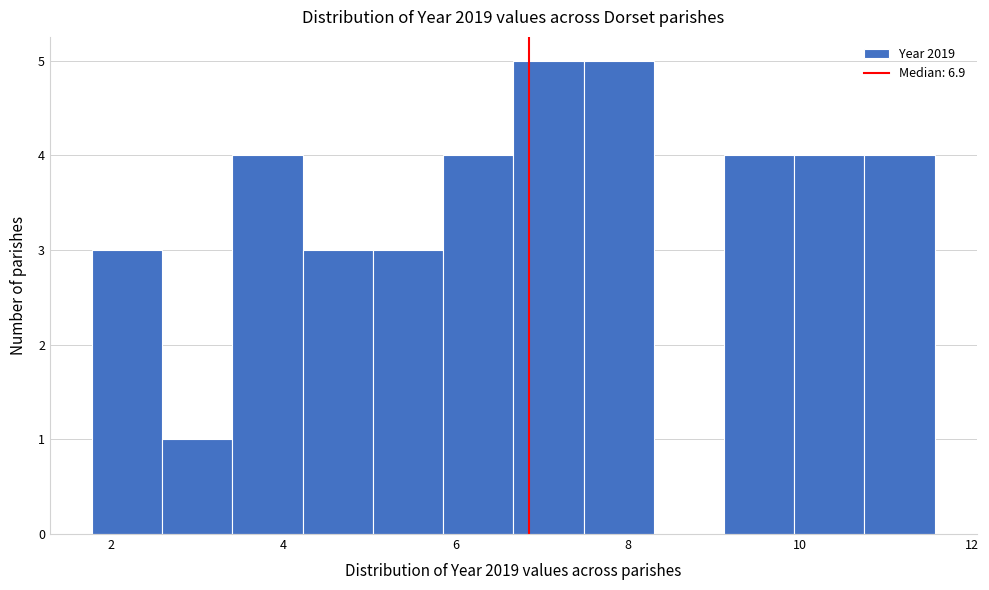

How tall is the bar that spans 5.0 to 5.8 on the x-axis? Neither the bar edges nor the heights are printed on the chart, so give them approximately, as read against the axes.

3